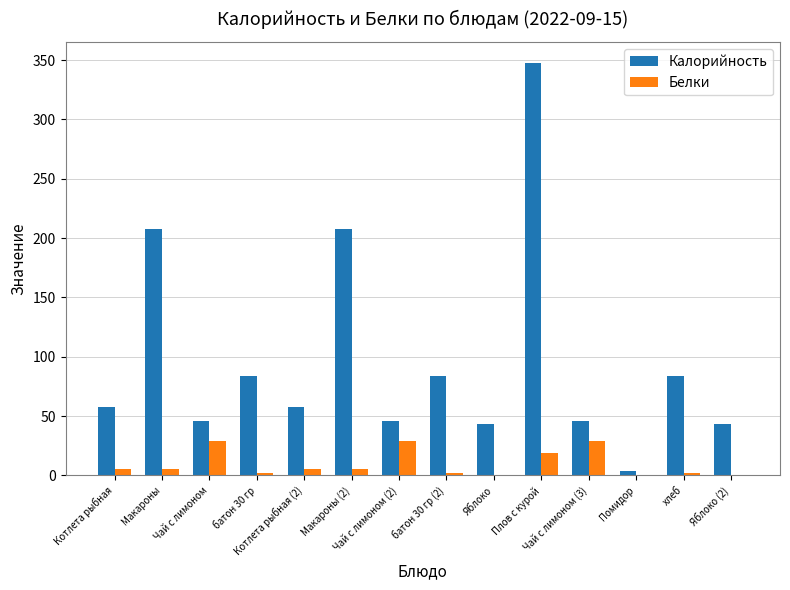

What is the greatest value displayed?

348.0